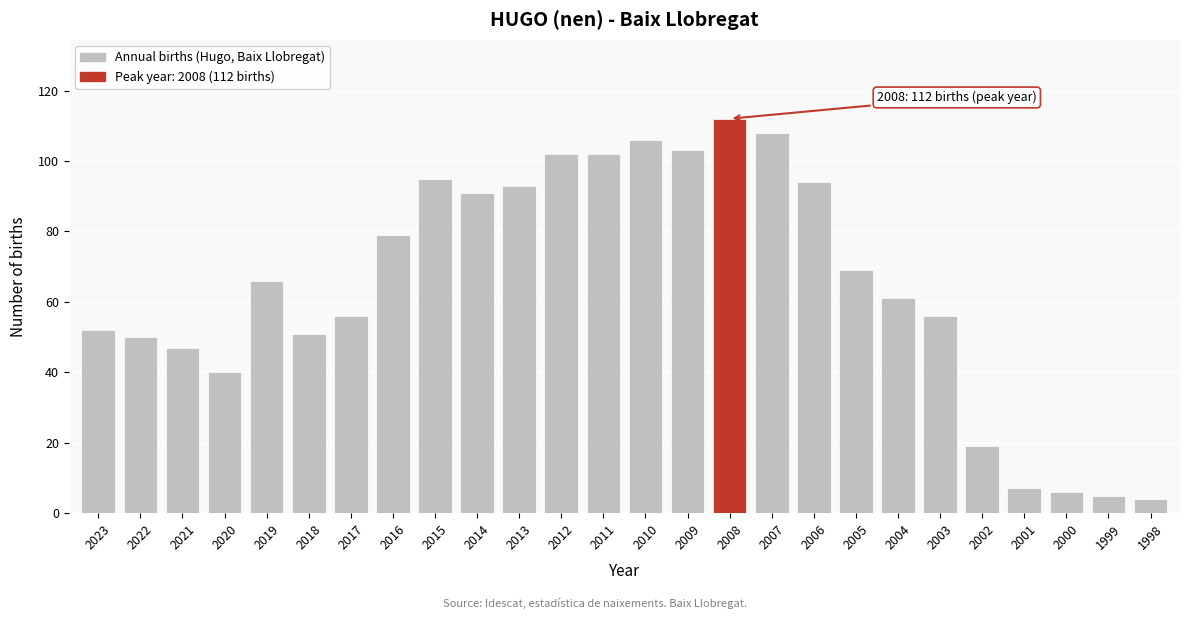

Reading left to right, extract all data points from this chart.

52	50	47	40	66	51	56	79	95	91	93	102	102	106	103	112	108	94	69	61	56	19	7	6	5	4